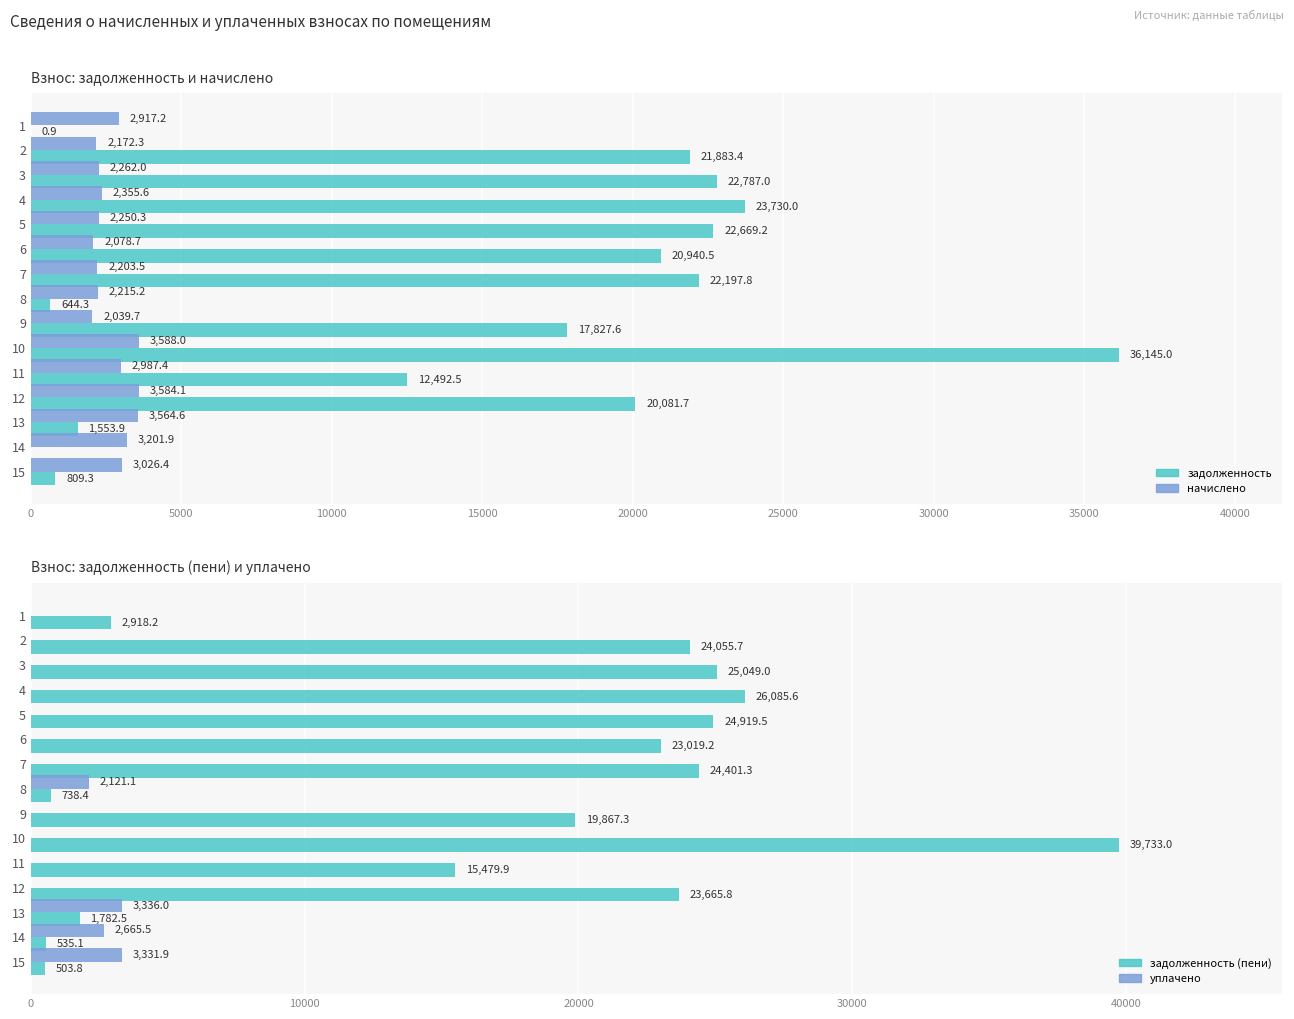

At how many categories does at least one series exceed 28045?

1